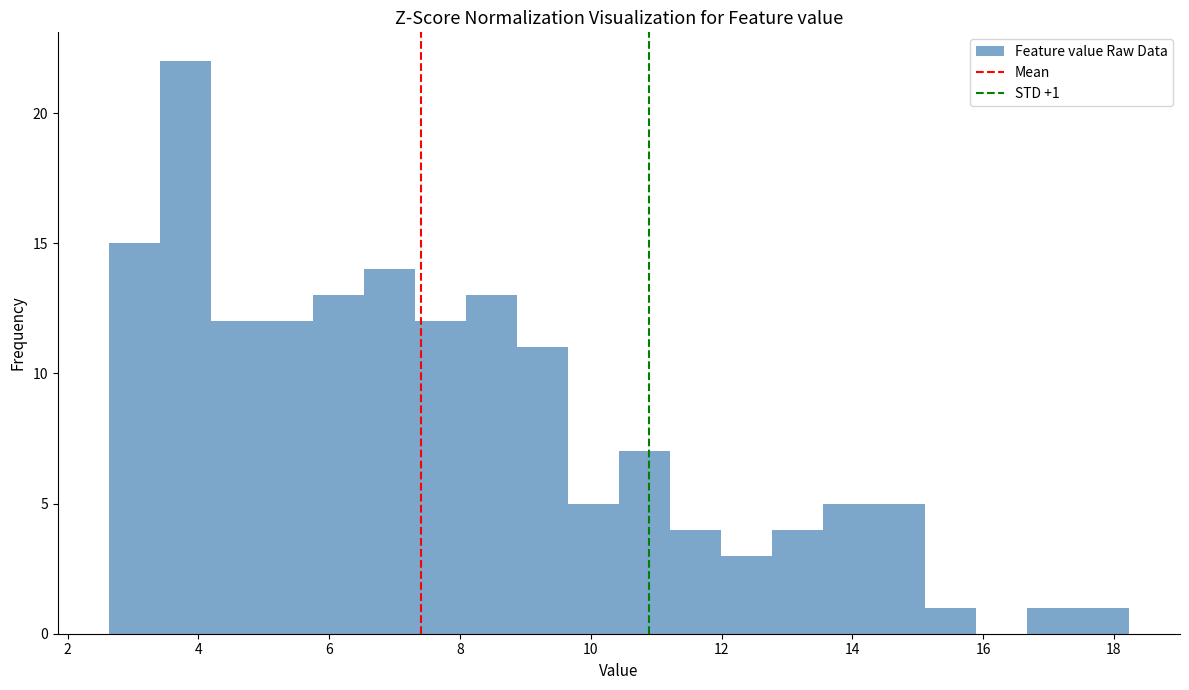

Read against the x-axis, roughly where is the centre of the tallest bar?

3.8